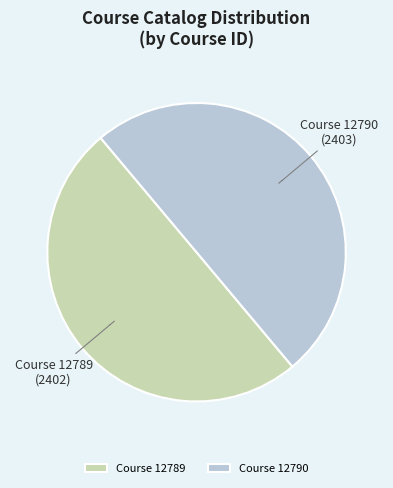

Do Course 12789 and Course 12790 together represent more than half of the pie?

Yes